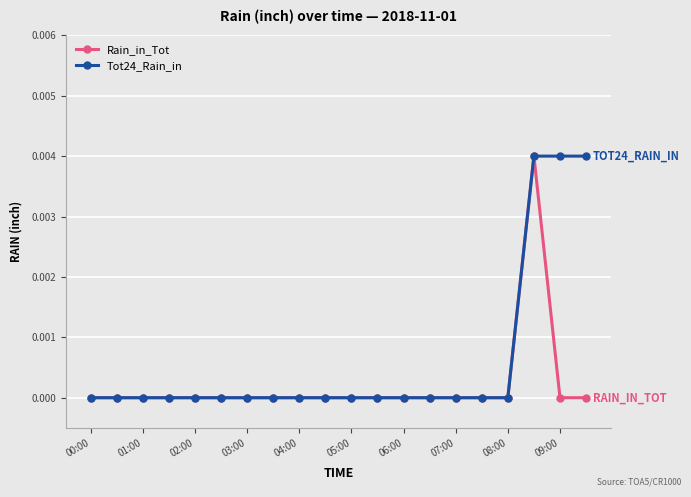

How many data points does each series have?

20